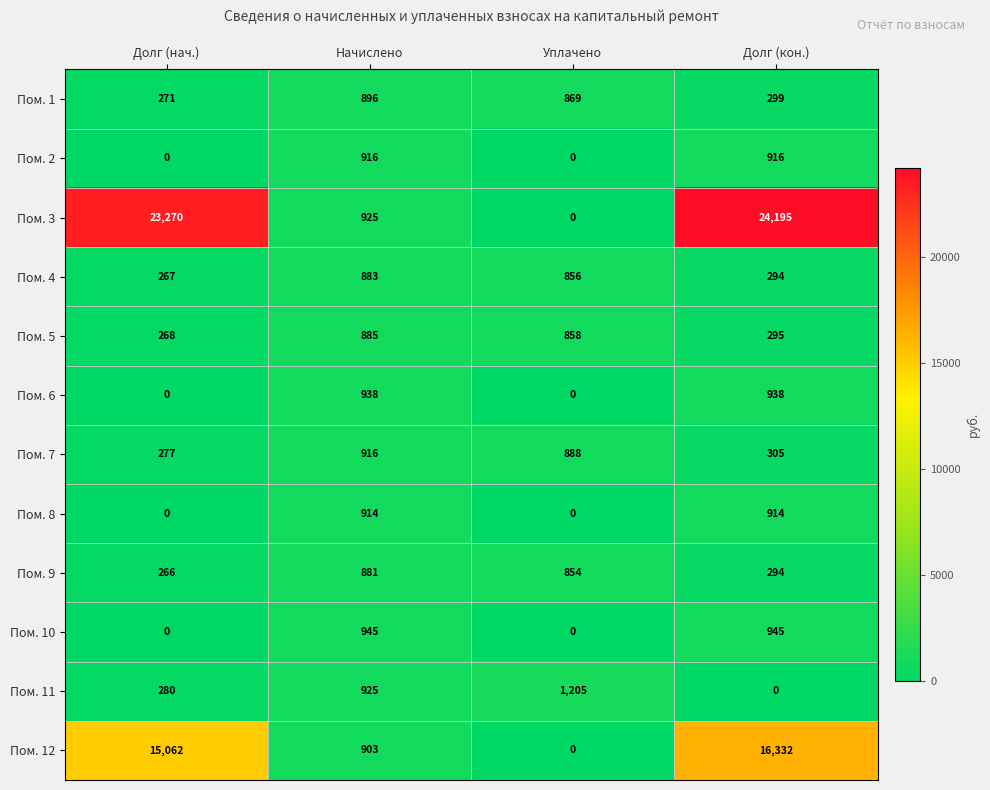

Read the Пом. 2 value at Начислено.

916